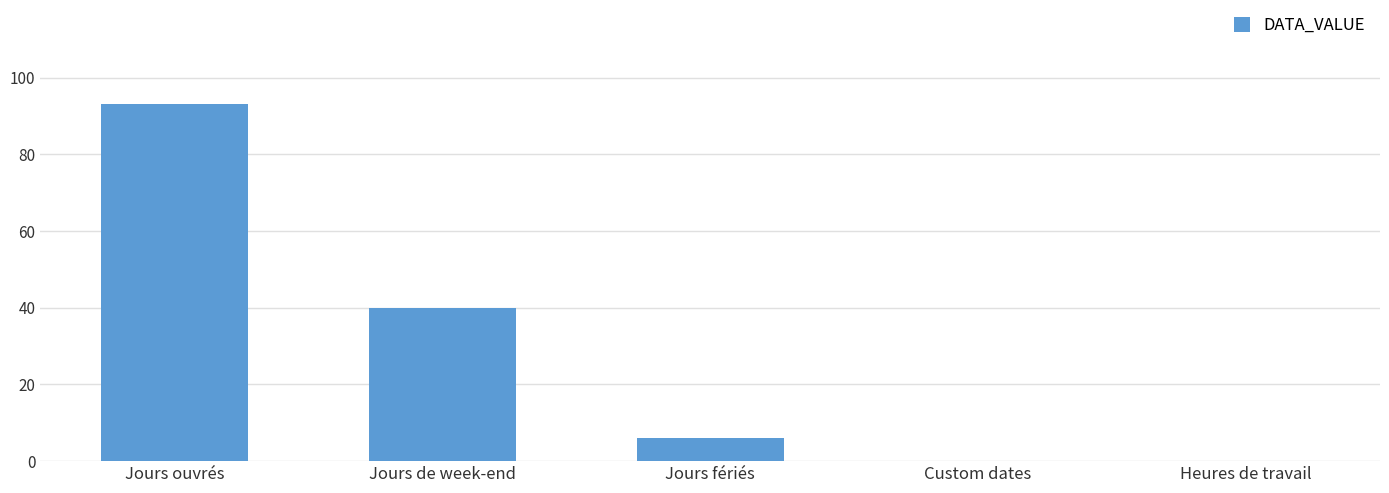

Reading left to right, list all the values displayed in this chart.

Jours ouvrés=93	Jours de week-end=40	Jours fériés=6	Custom dates=0	Heures de travail=0